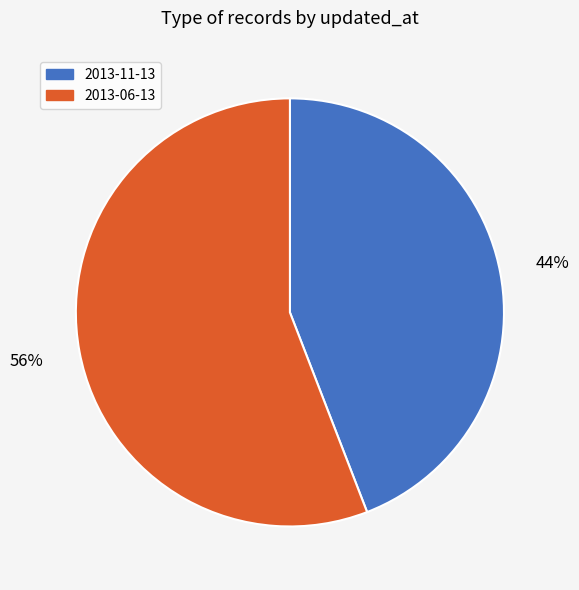

Do 2013-06-13 and 2013-11-13 together represent more than half of the pie?

Yes